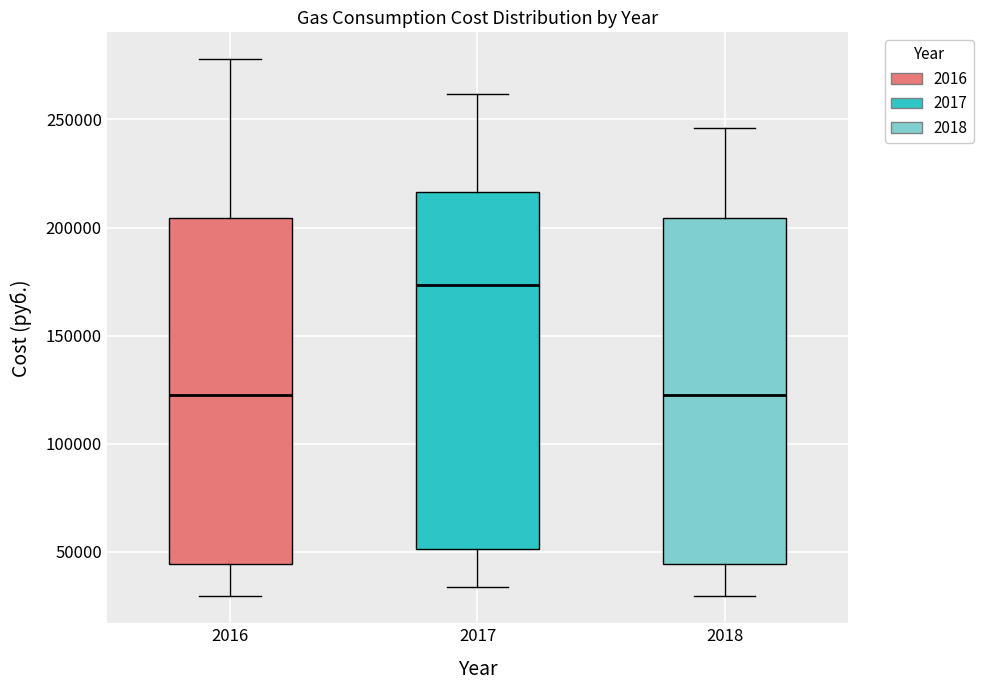

Reading left to right, transcribe this box plot: for each box, give where its median line is, the range the box spans, and where its two whiskers end, as read against the y-axis. The values are not printed on the chart, so give them approximately, as read against the axis.

2016: median 125000, box 45000 to 205000, whiskers 30000 to 280000
2017: median 175000, box 50000 to 215000, whiskers 35000 to 260000
2018: median 125000, box 45000 to 205000, whiskers 30000 to 245000